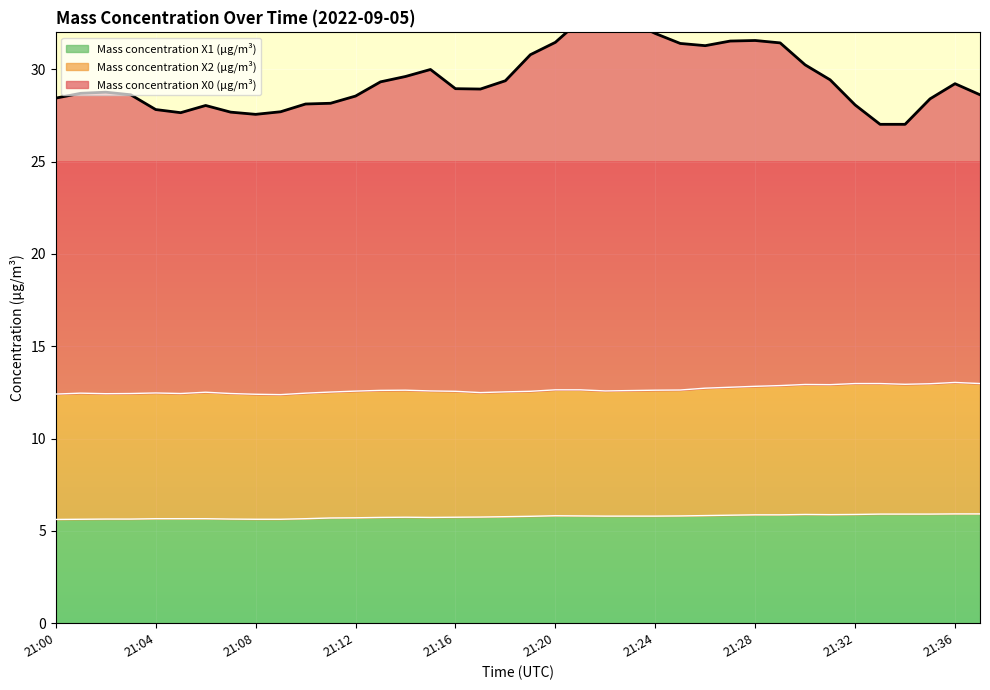

What is the minimum value for Mass concentration X1 (μg/m³)?

5.6